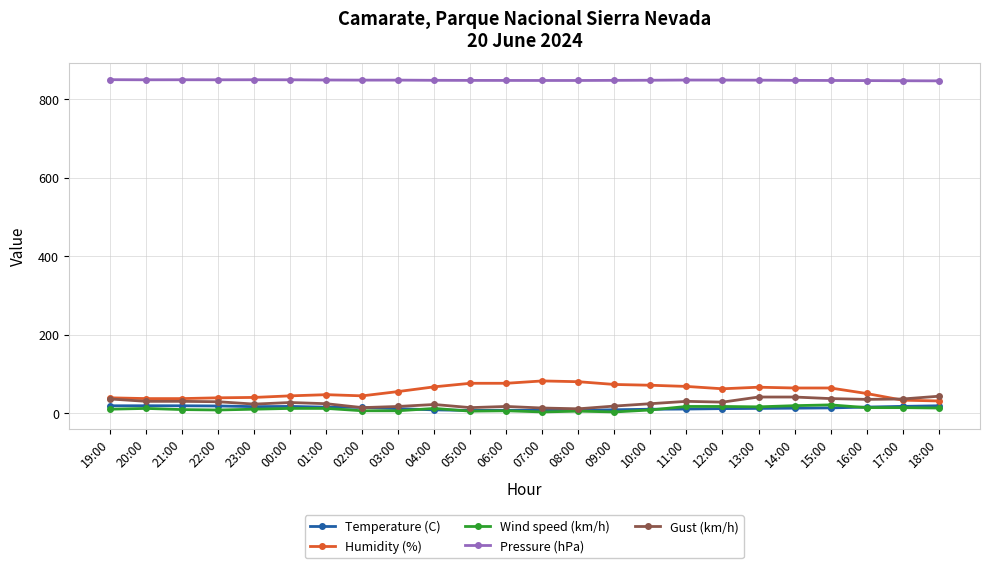

What is the sum of all Humidity (%) values?

1345.0